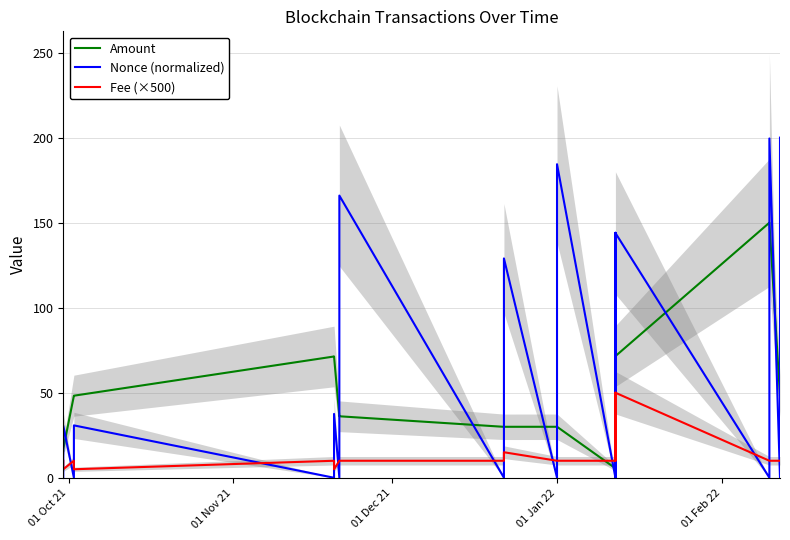

List the series in order of their overall mean, highest first.

Nonce (normalized), Amount, Fee (×500)